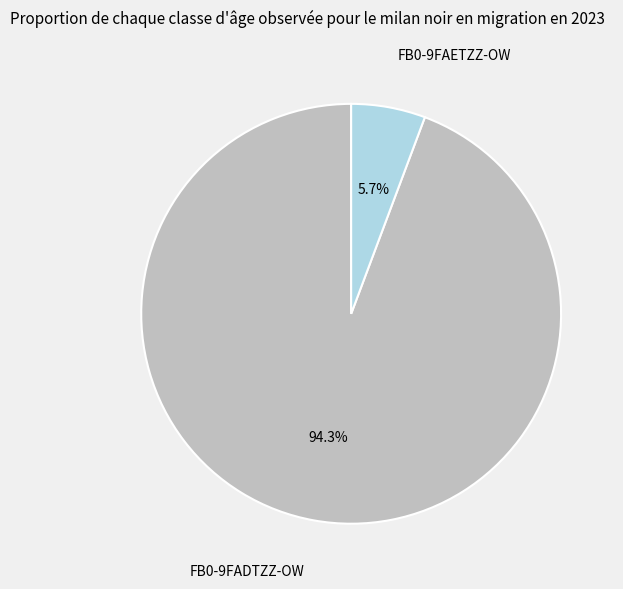

Is there a majority slice in this chart?

Yes